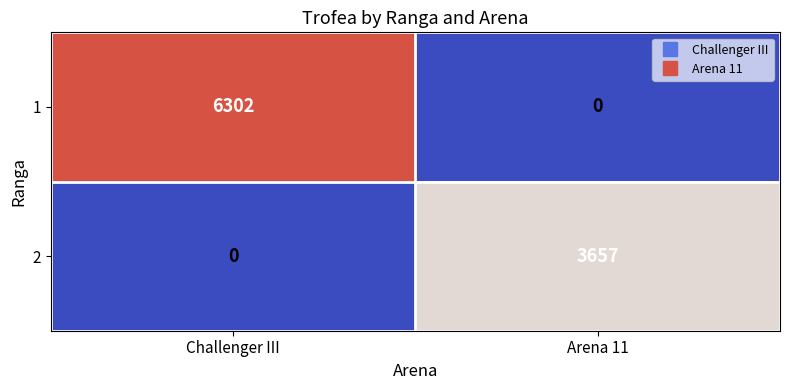

What is the spread (max minus min) of values at Arena 11?

3657